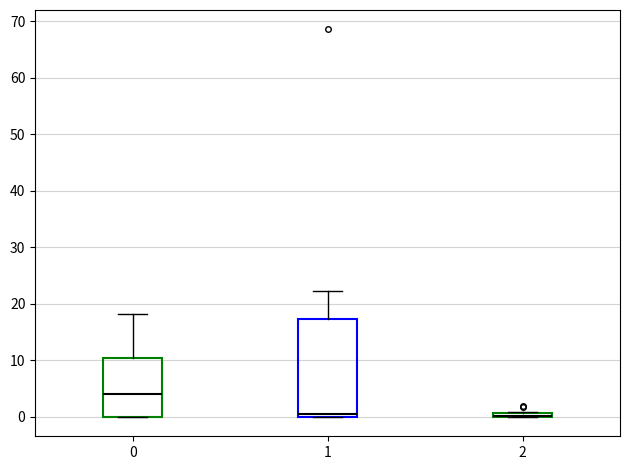

Where is the lower edge of the box at x = 0 on the y-axis? The values are not printed on the chart, so give them approximately, as read against the axis.

0